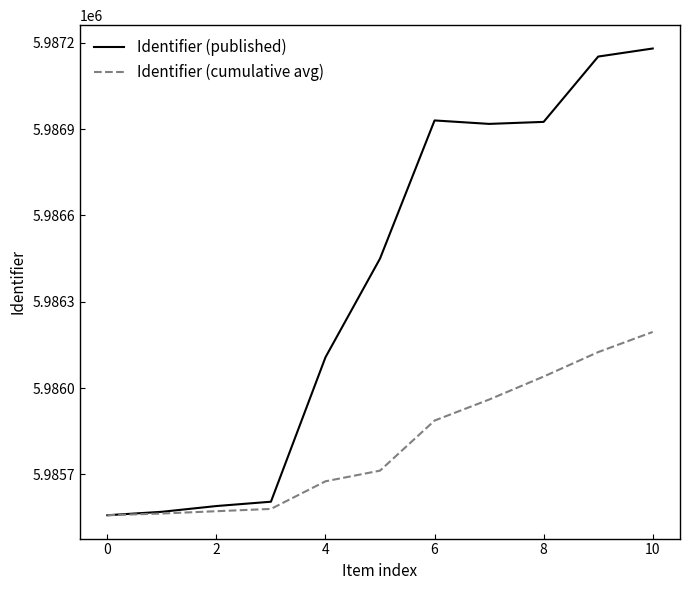

Which series has the largest range (max minus min)?

Identifier (published)